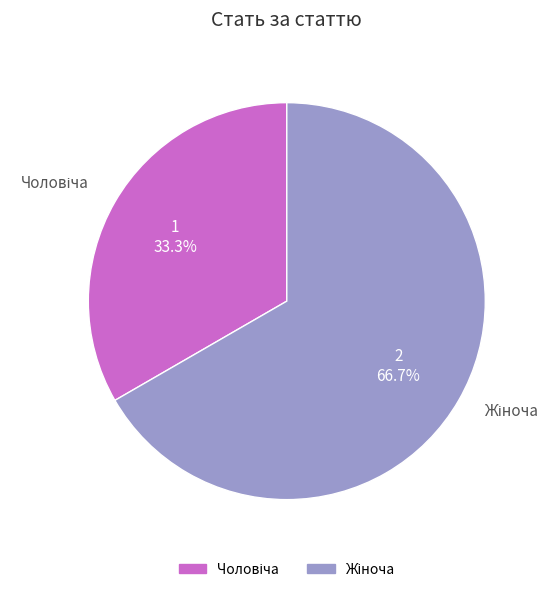

Does any single category account for the majority?

Yes